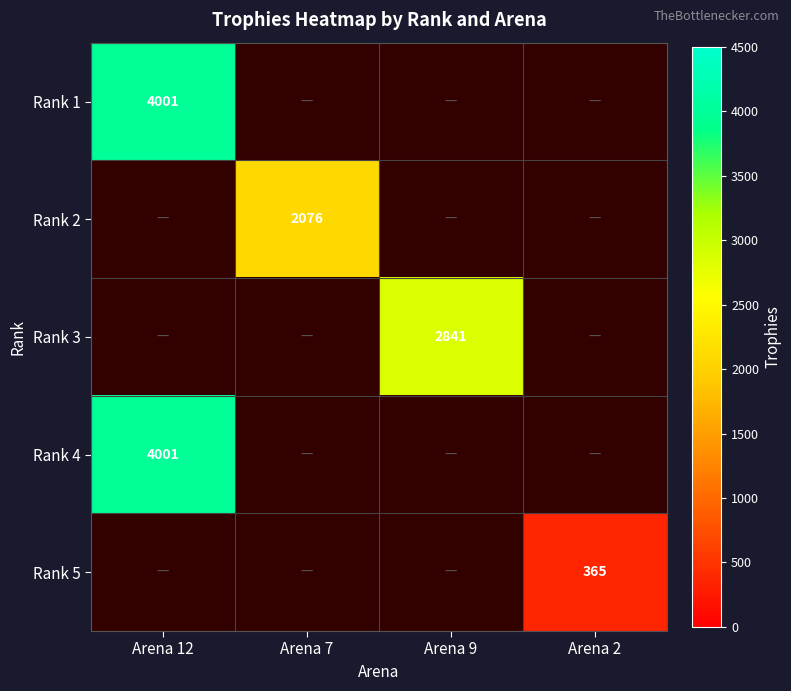

The Rank 4 series shows 4001 at Arena 12. True or false?

True